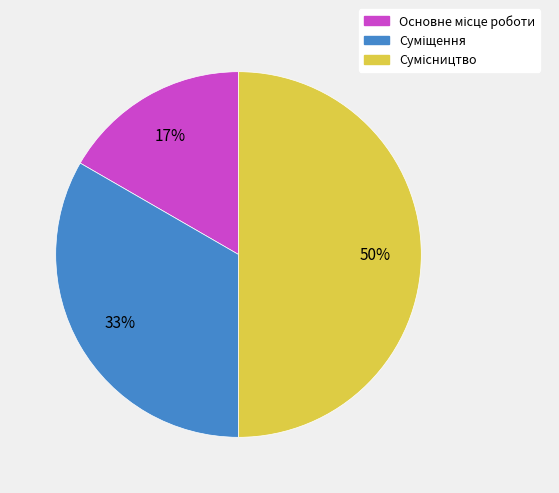

To the nearest percent, what is the difference between the largest and smallest slice percentages?

33%